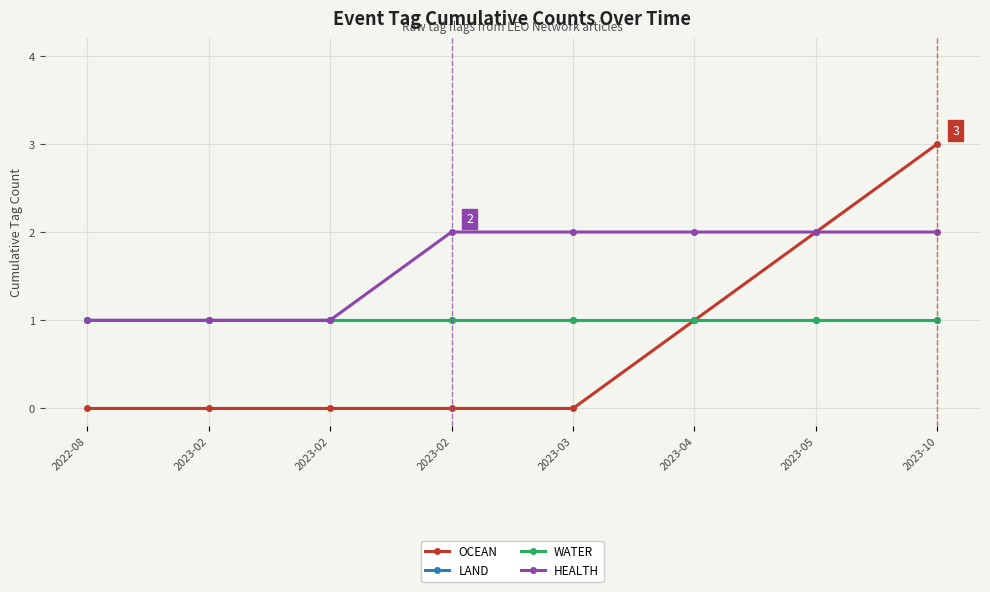

List the labels in order of WATER value, largest first.

2022-08, 2023-02, 2023-02, 2023-02, 2023-03, 2023-04, 2023-05, 2023-10